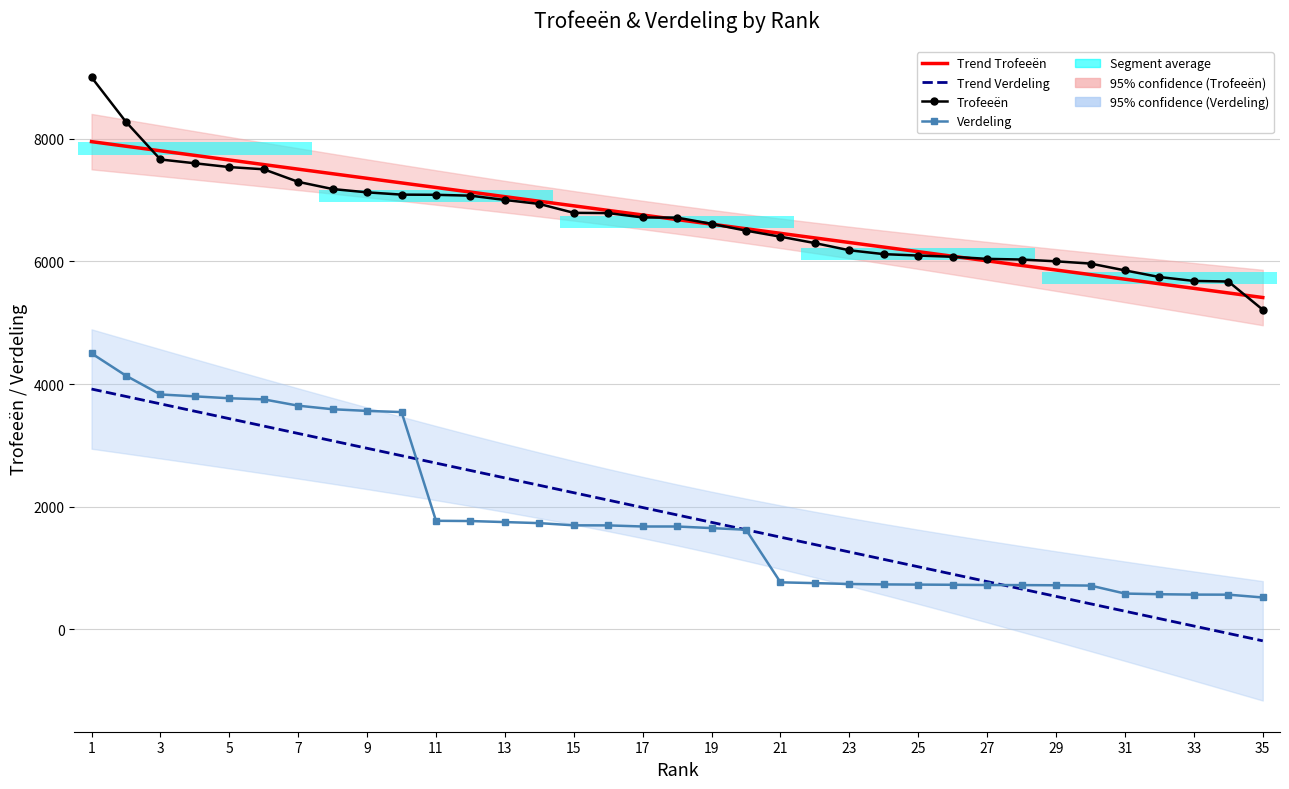

The Trofeeën series shows 3221.7 at 21. True or false?

False